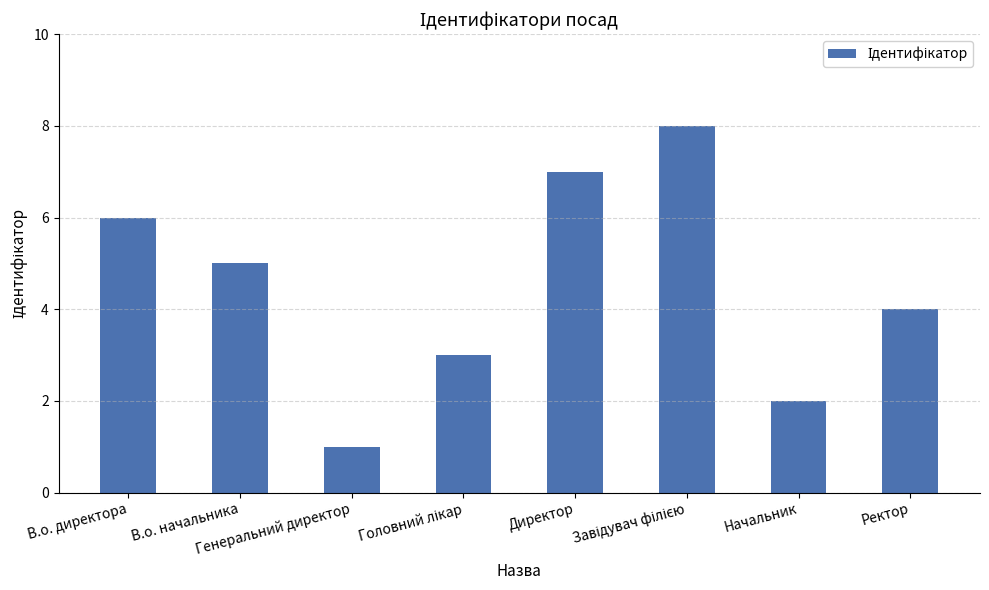

What is the maximum value shown in the chart?

8